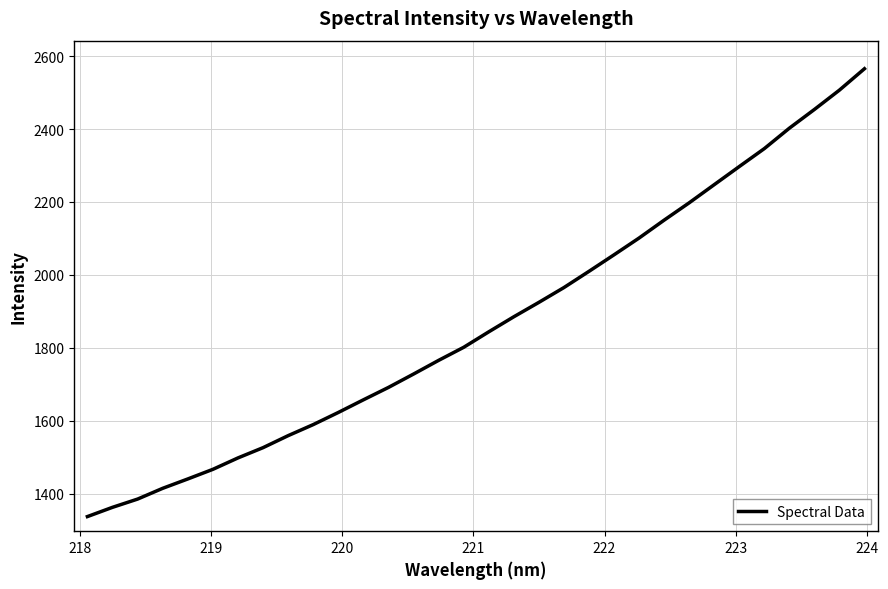

Reading right to left, extract all data points from this chart.

2565.4	2506.7	2453.6	2402.3	2346.3	2297.1	2247.4	2197.6	2150.1	2101.1	2055.0	2009.7	1965.2	1924.6	1885.1	1843.8	1801.3	1765.5	1728.0	1691.3	1657.3	1622.7	1589.4	1559.1	1526.2	1498.0	1466.7	1440.3	1414.6	1385.1	1362.5	1337.1